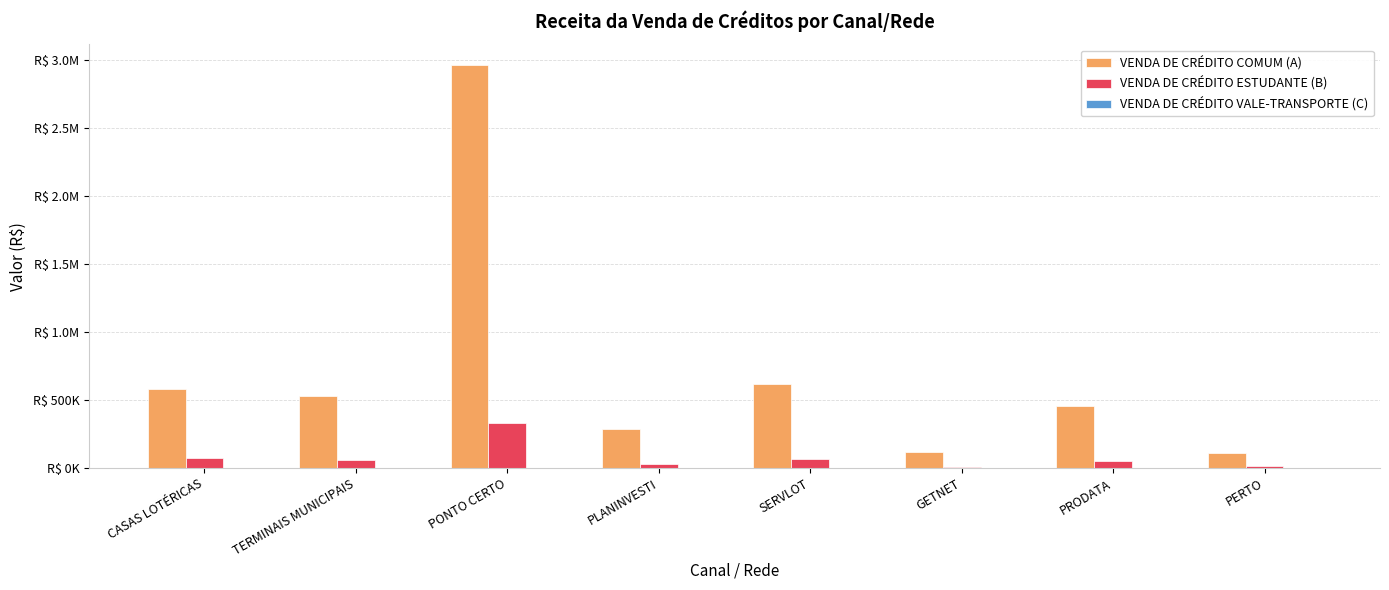

What is the total value across all series at GETNET?

130527.8